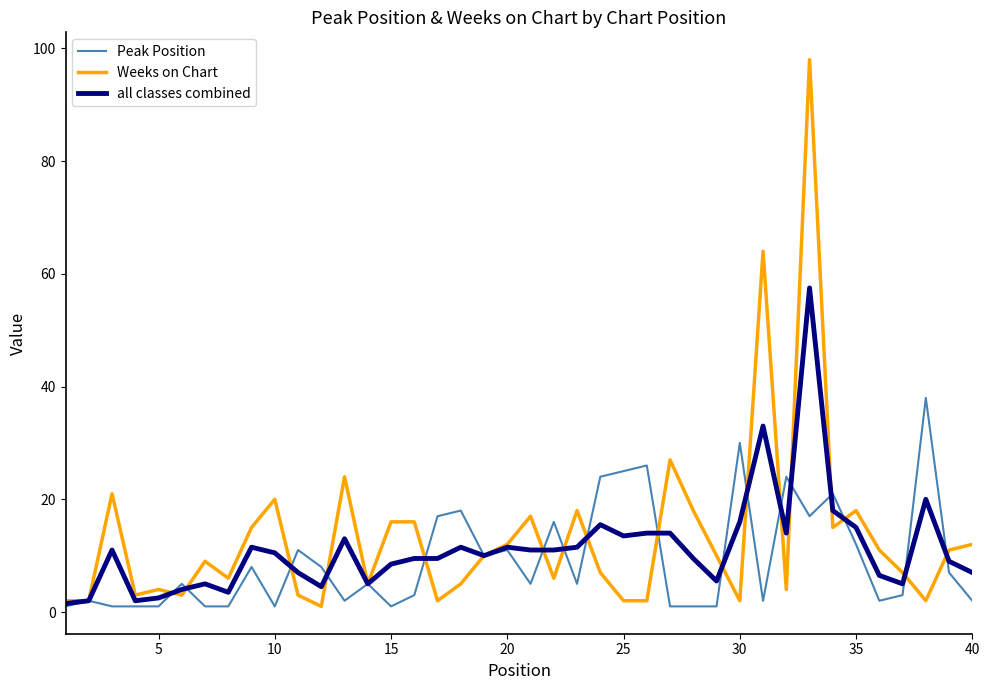

List the series in order of their peak value, lowest first.

Peak Position, all classes combined, Weeks on Chart